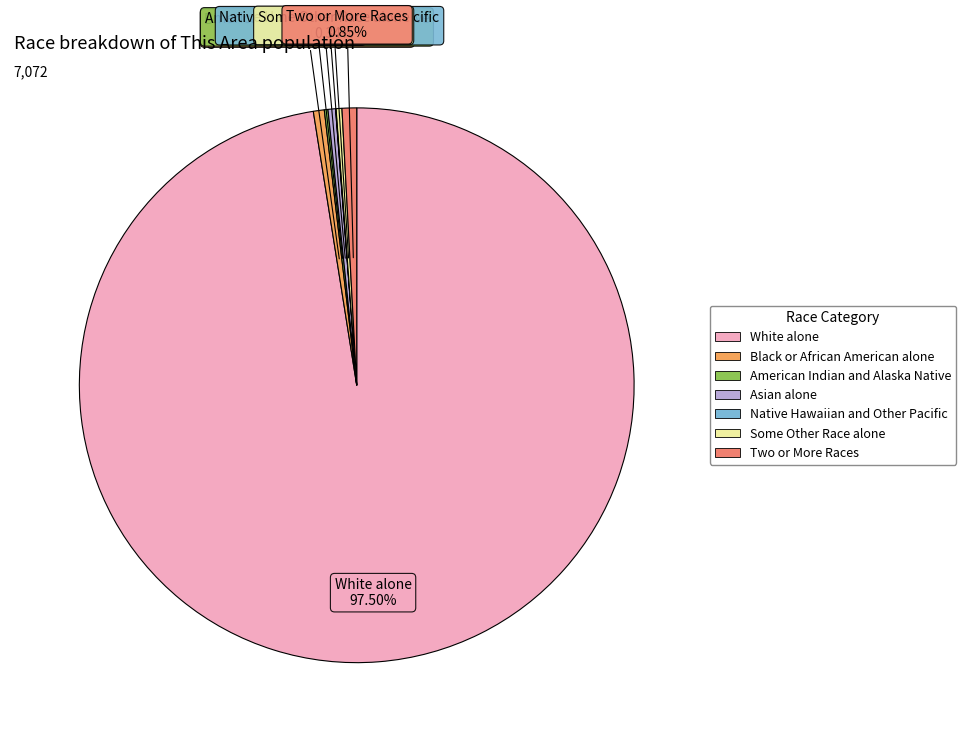

Is there any slice that represents more than half of the pie?

Yes